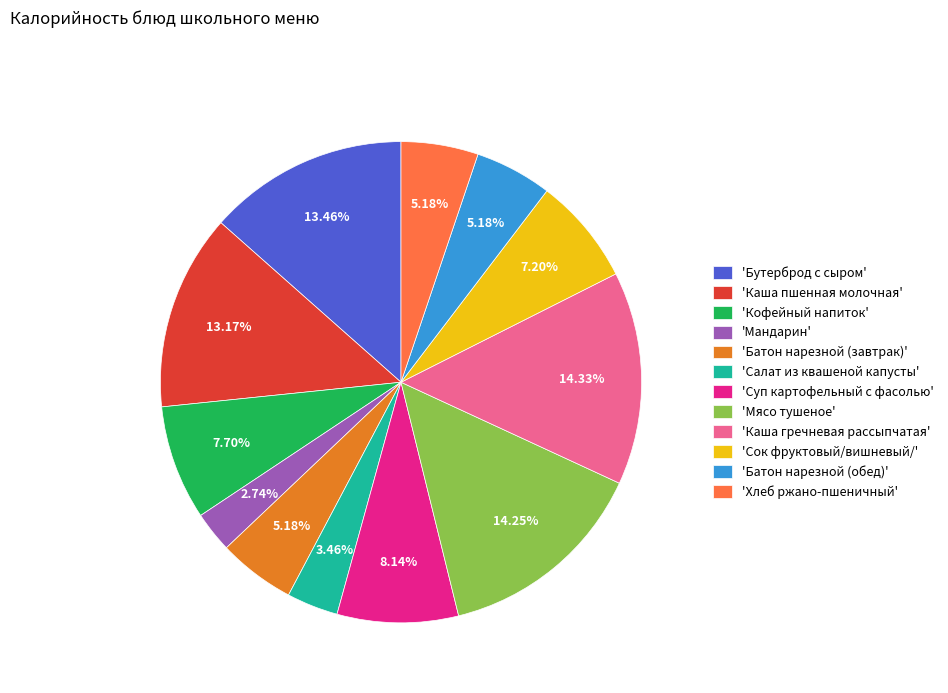

Which has a higher value, 'Суп картофельный с фасолью' or 'Мандарин'?

'Суп картофельный с фасолью'